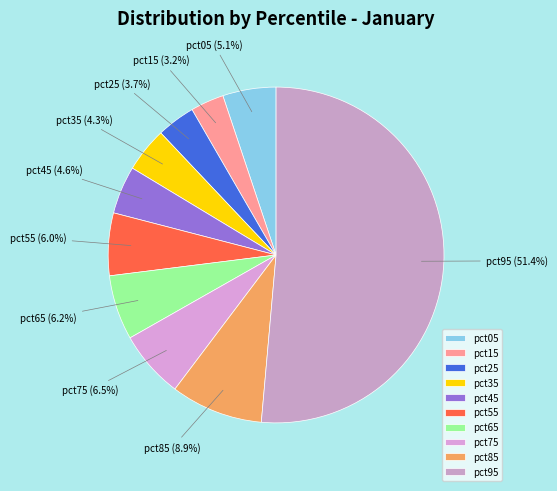

To the nearest percent, what is the difference between the largest and smallest slice percentages?

48%